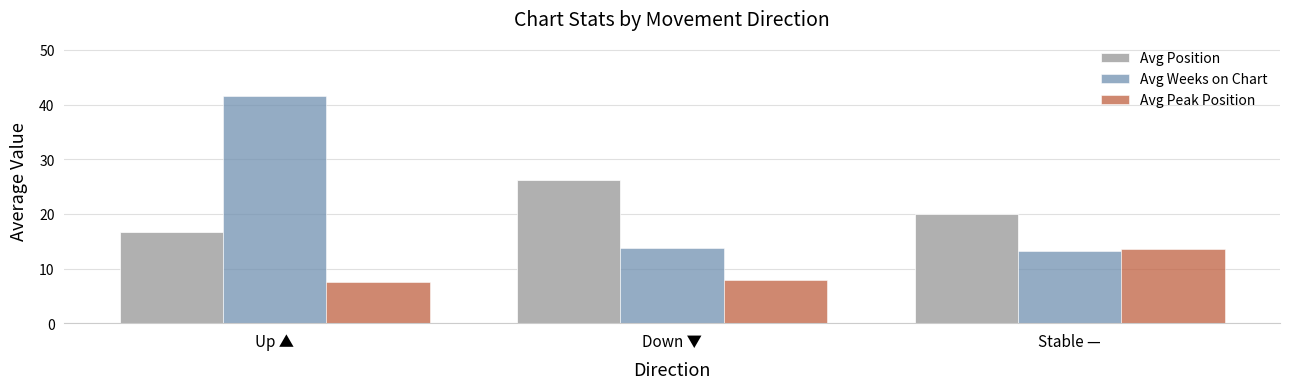

True or false: Avg Peak Position has a value of 4.2 at Down ▼.

False